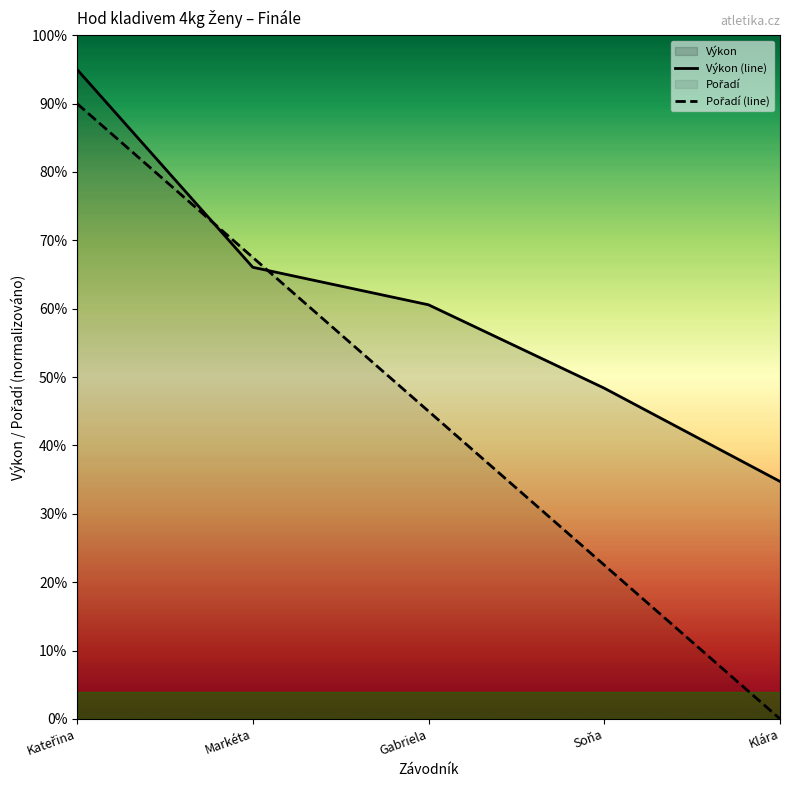

What is the difference between the Výkon (line) values at Gabriela and Kateřina?

34.4